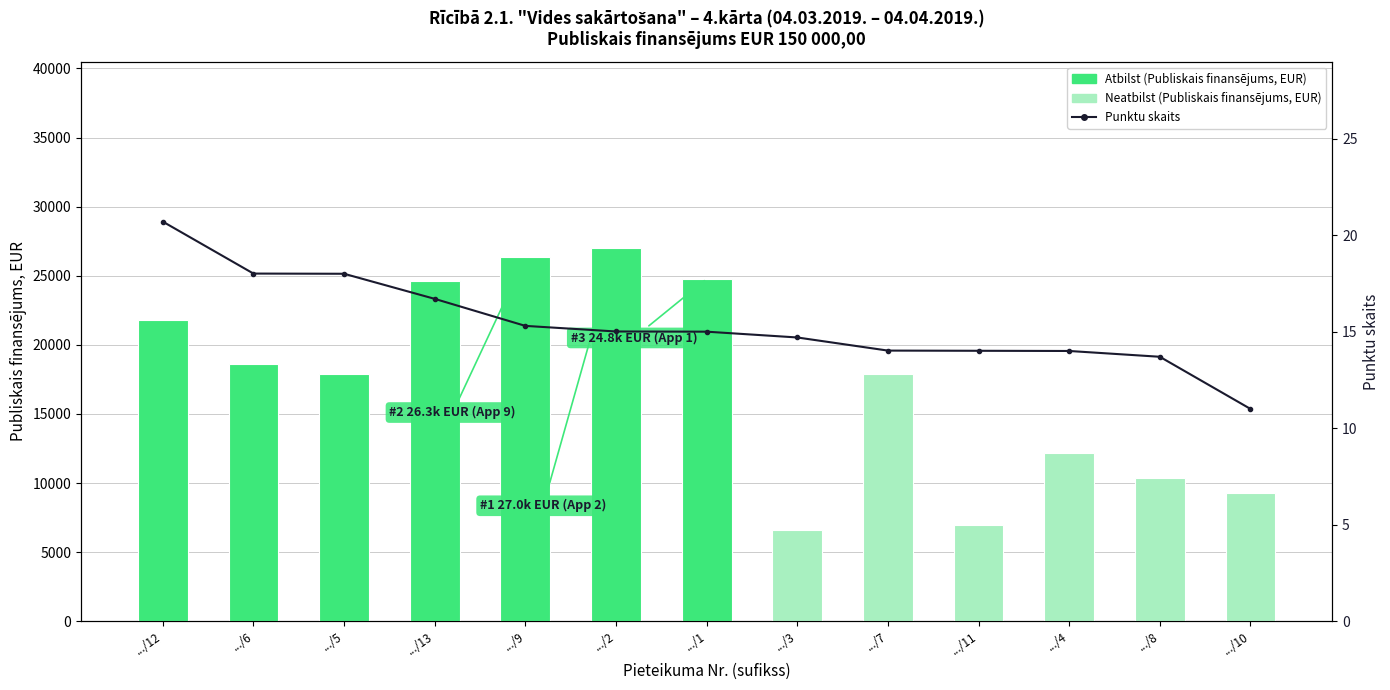

Reading left to right, extract all data points from this chart.

Publiskais finansējums, EUR: 21826.0	18586.8	17891.4	24596.9	26337.8	26986.7	24772.8	6589.0	17858.6	6928.4	12170.5	10329.6	9251.5
Punktu skaits: 20.7	18.0	18.0	16.7	15.3	15.0	15.0	14.7	14.0	14.0	14.0	13.7	11.0